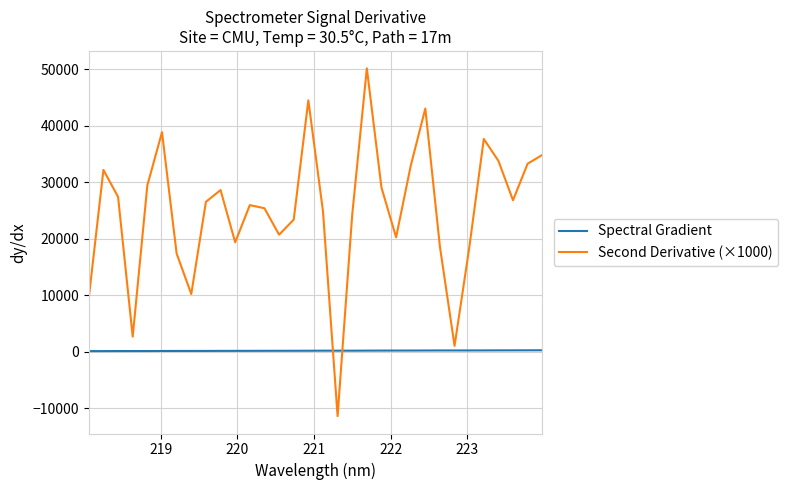

Rank the series by their maximum value, from lowest to highest.

Spectral Gradient, Second Derivative (×1000)